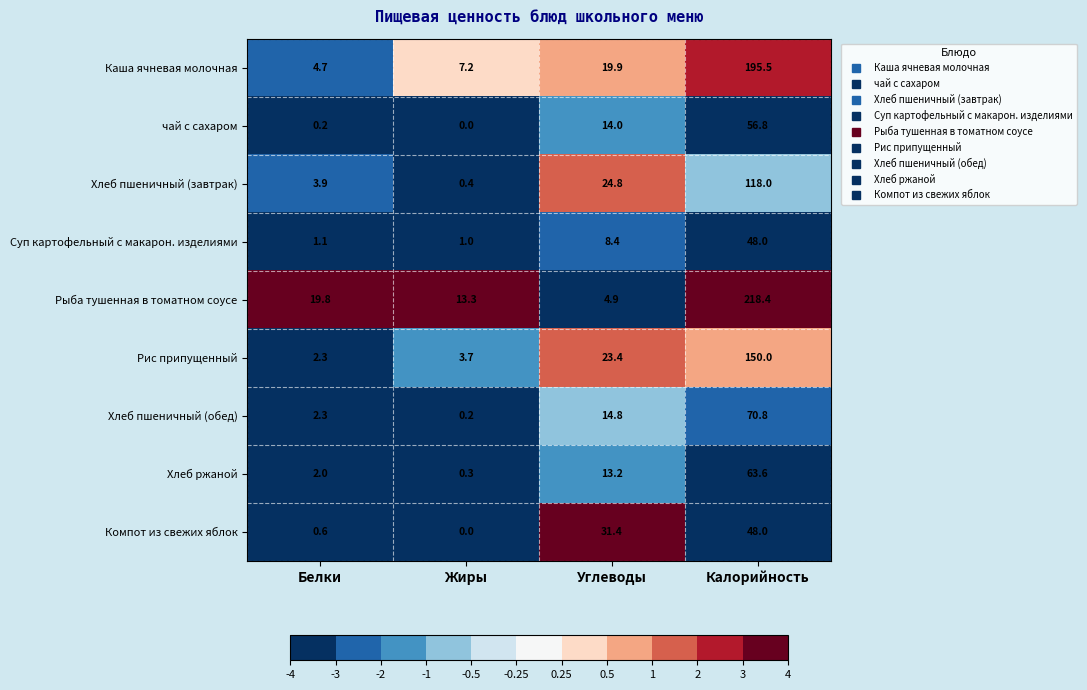

Which series has the largest range (max minus min)?

Рыба тушенная в томатном соусе